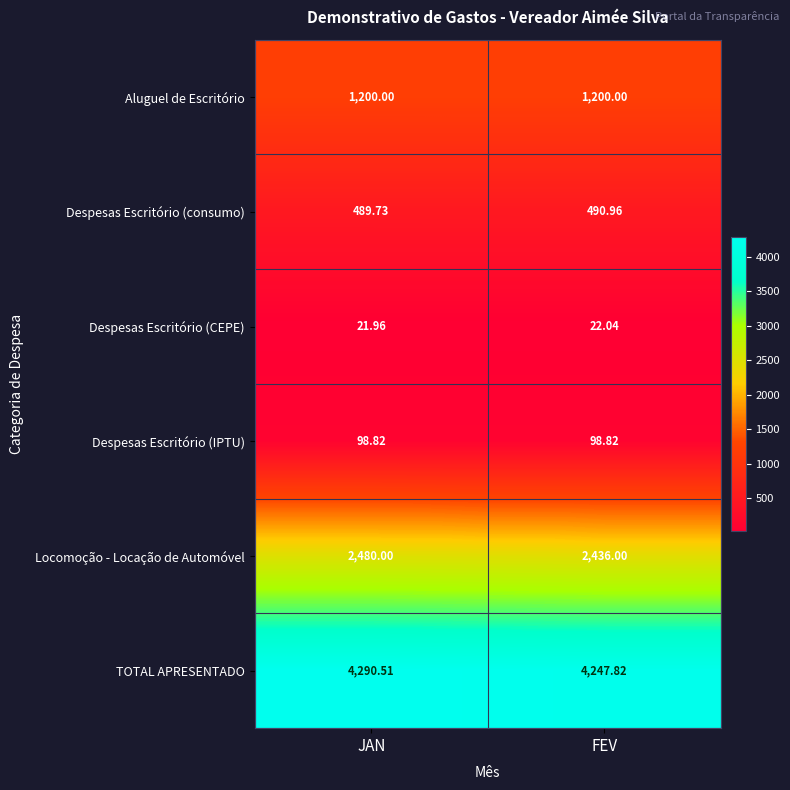

Which category has the lowest value in the TOTAL APRESENTADO series?

FEV